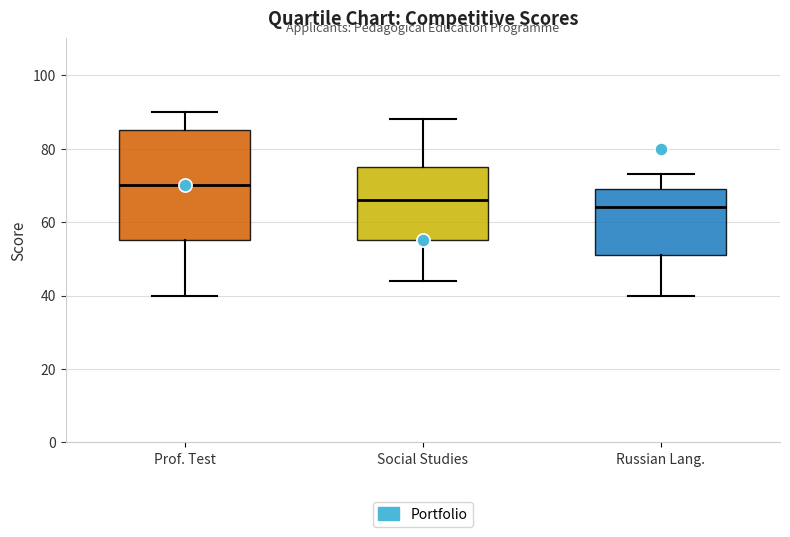

Where does the upper whisker of the box for Social Studies end on the y-axis? The values are not printed on the chart, so give them approximately, as read against the axis.

88